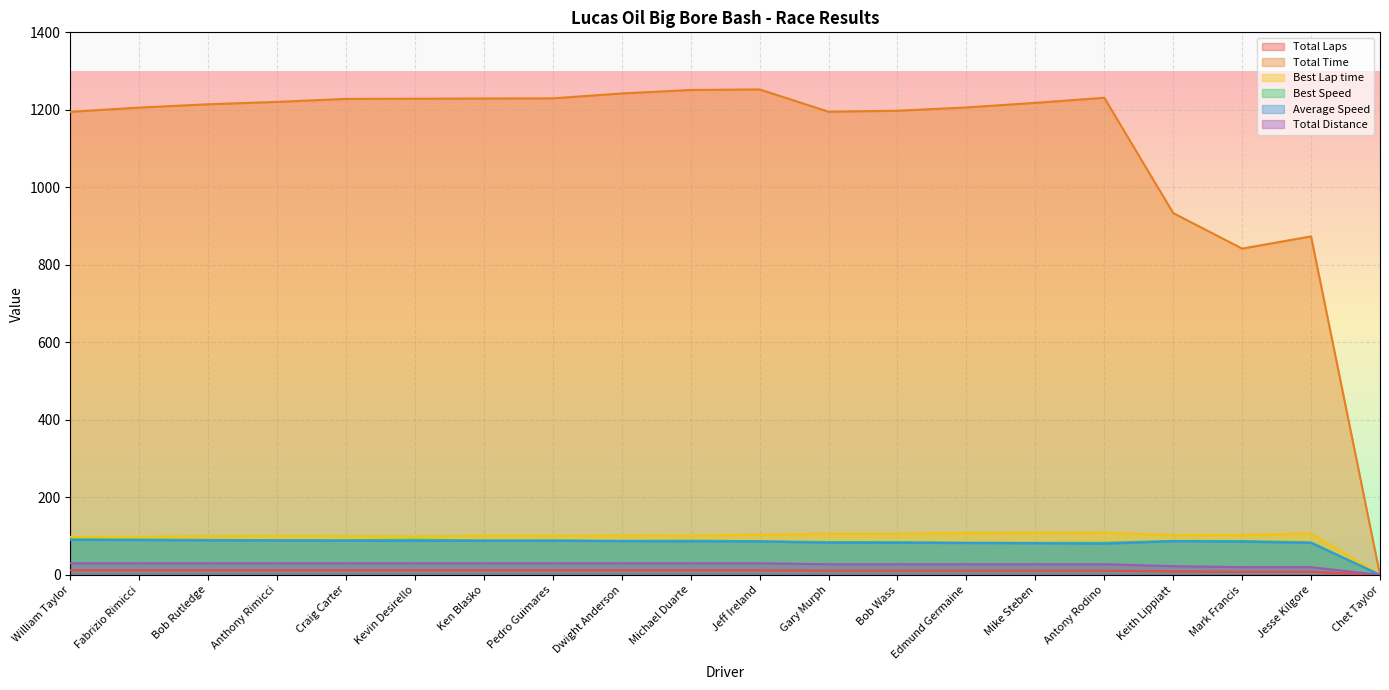

At how many categories does at least one series exceed 655?

19